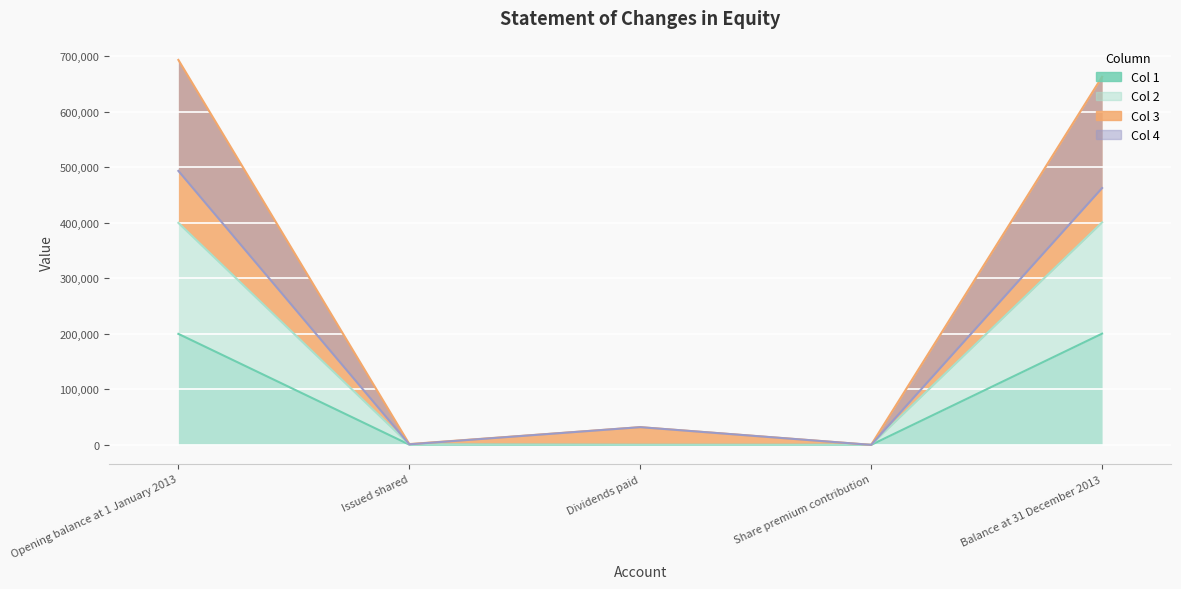

At which category is the sum across all series the highest?

Opening balance at 1 January 2013